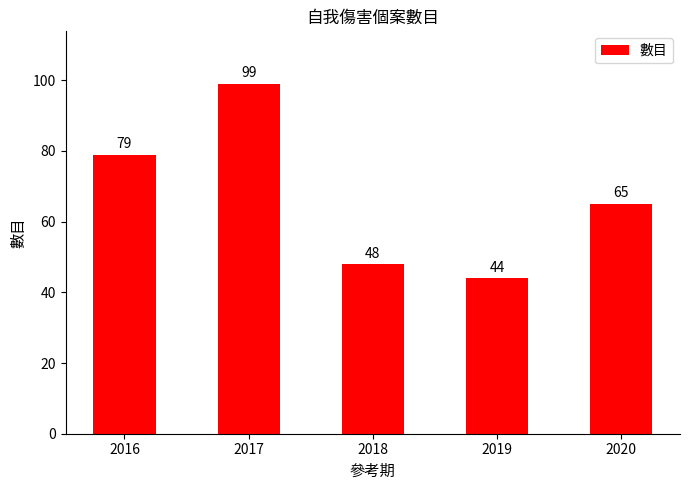

What is the sum of the values at 2020 and 2016?

144